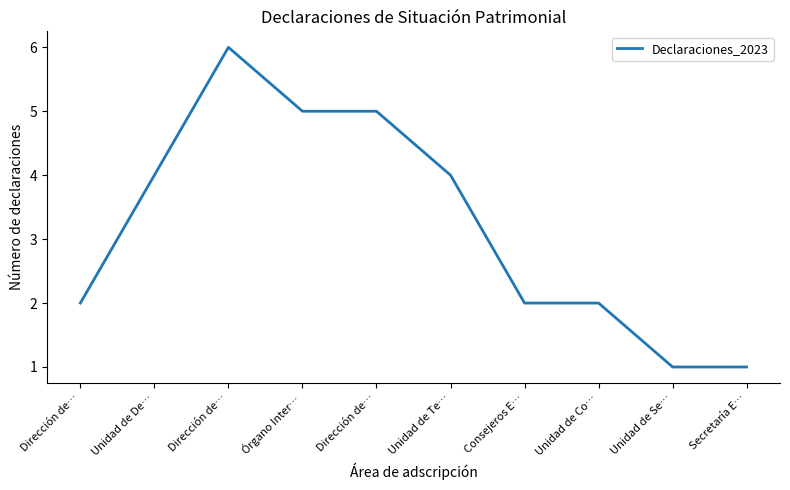

What is the change in value from Dirección de… to Unidad de Se…?

-4